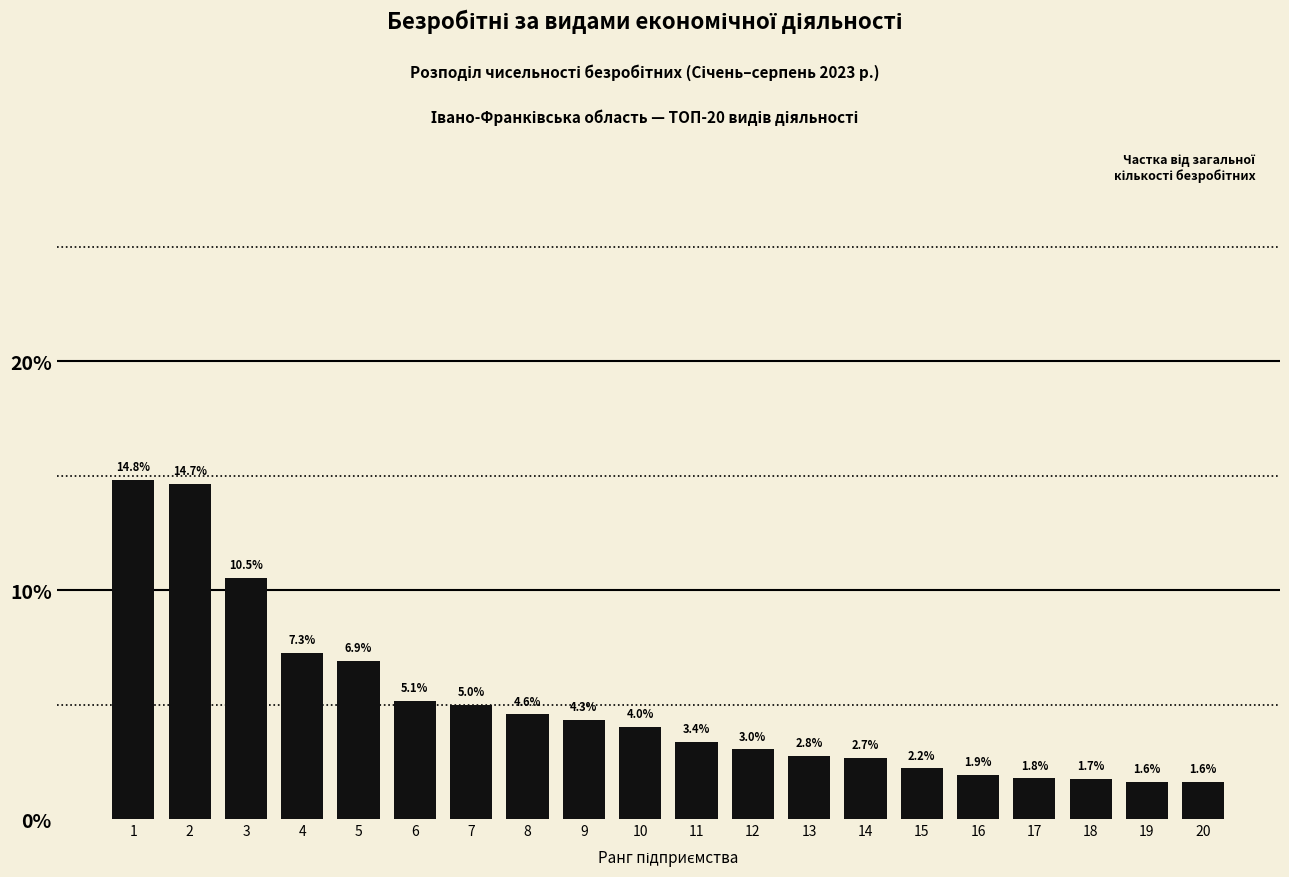

Reading left to right, list all the values displayed in this chart.

14.8	14.7	10.5	7.3	6.9	5.1	5.0	4.6	4.3	4.0	3.4	3.0	2.8	2.7	2.2	1.9	1.8	1.7	1.6	1.6